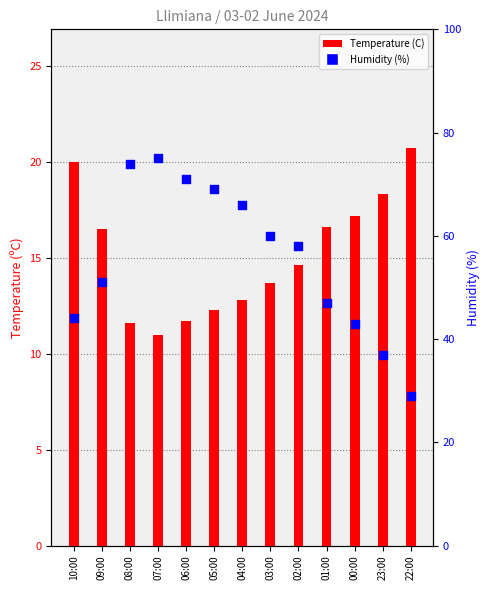

At how many categories does at least one series exceed 69?

3